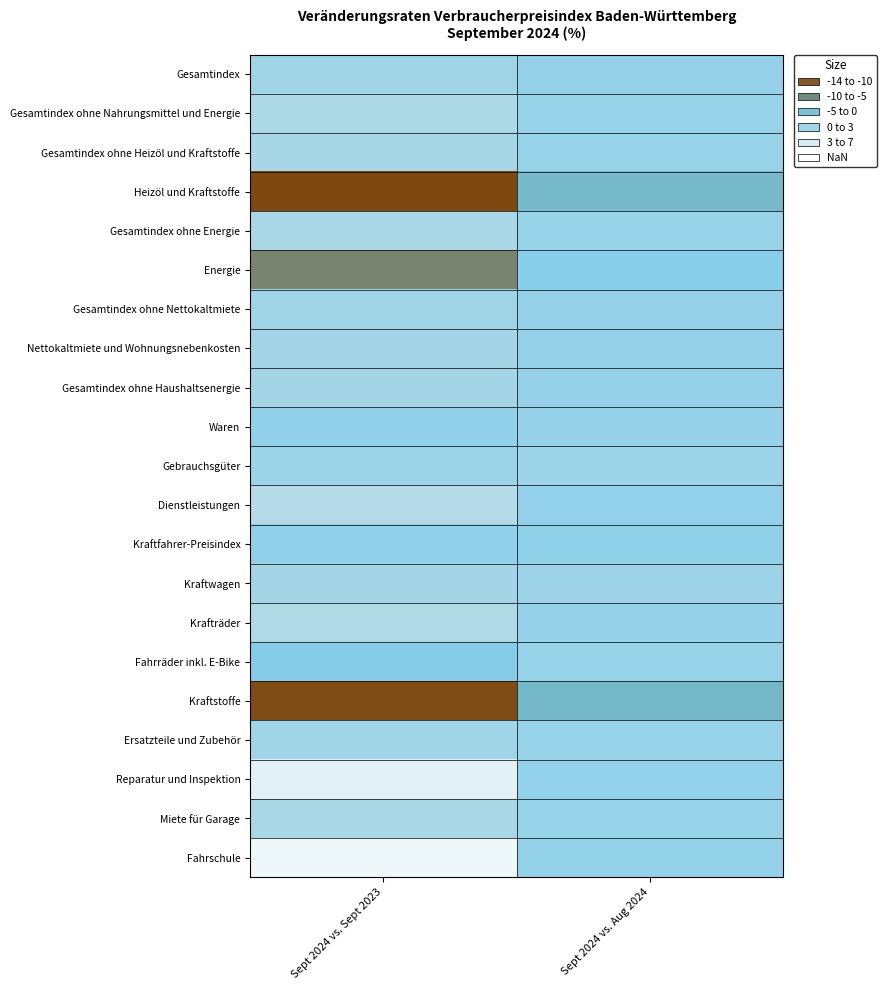

Count the number of data series in this chart.

21